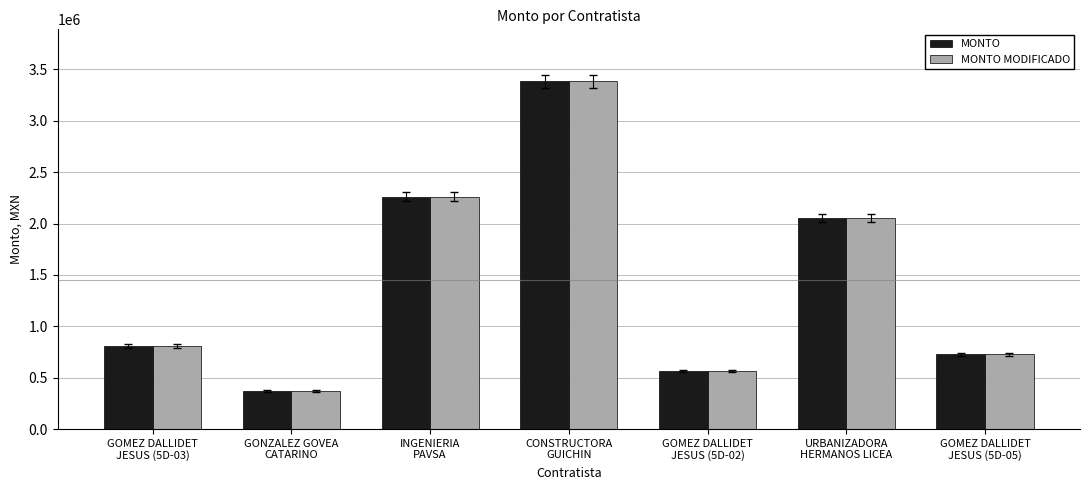

What is the average value of the MONTO series?

1452924.6